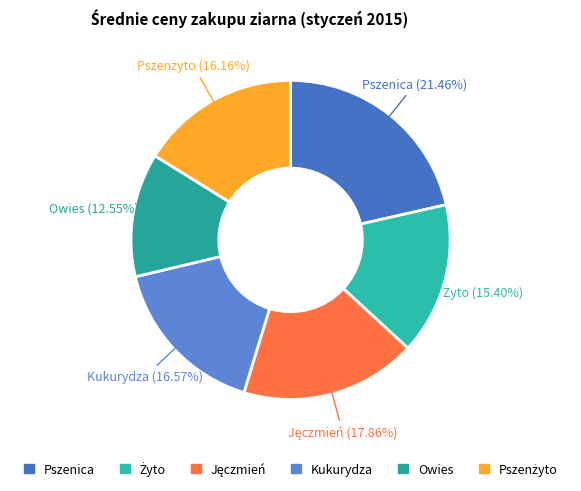

What is the largest slice in the pie chart?

Pszenica